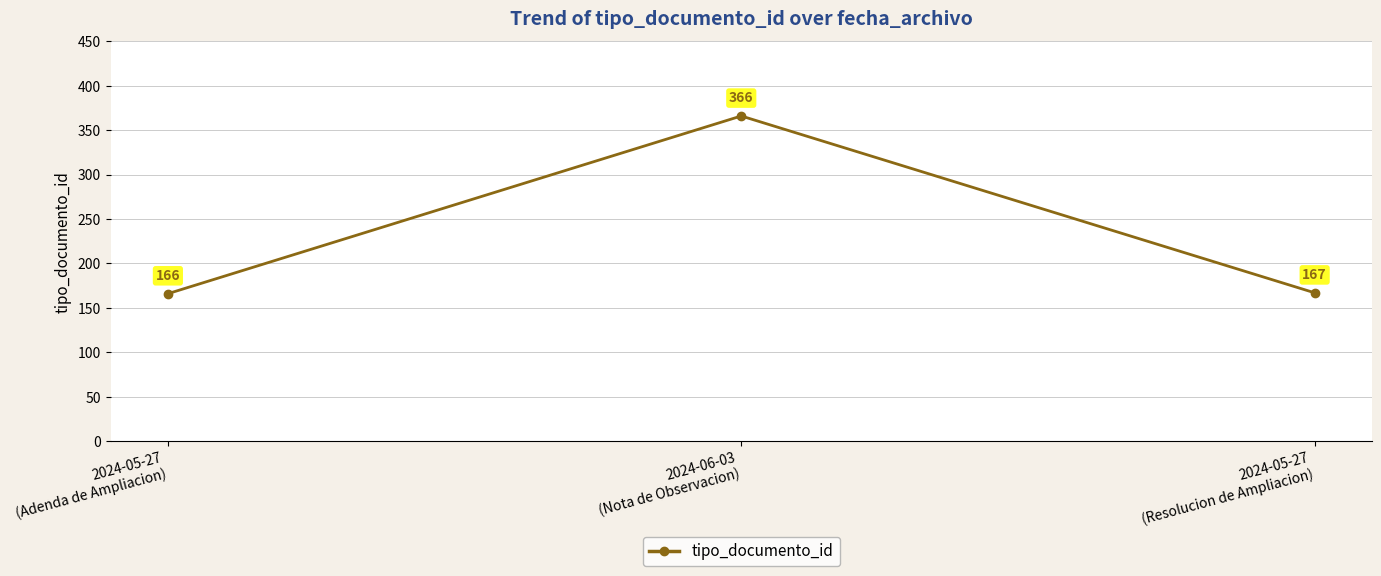

What position from the right is 2024-05-27
(Resolucion de Ampliacion)?

1